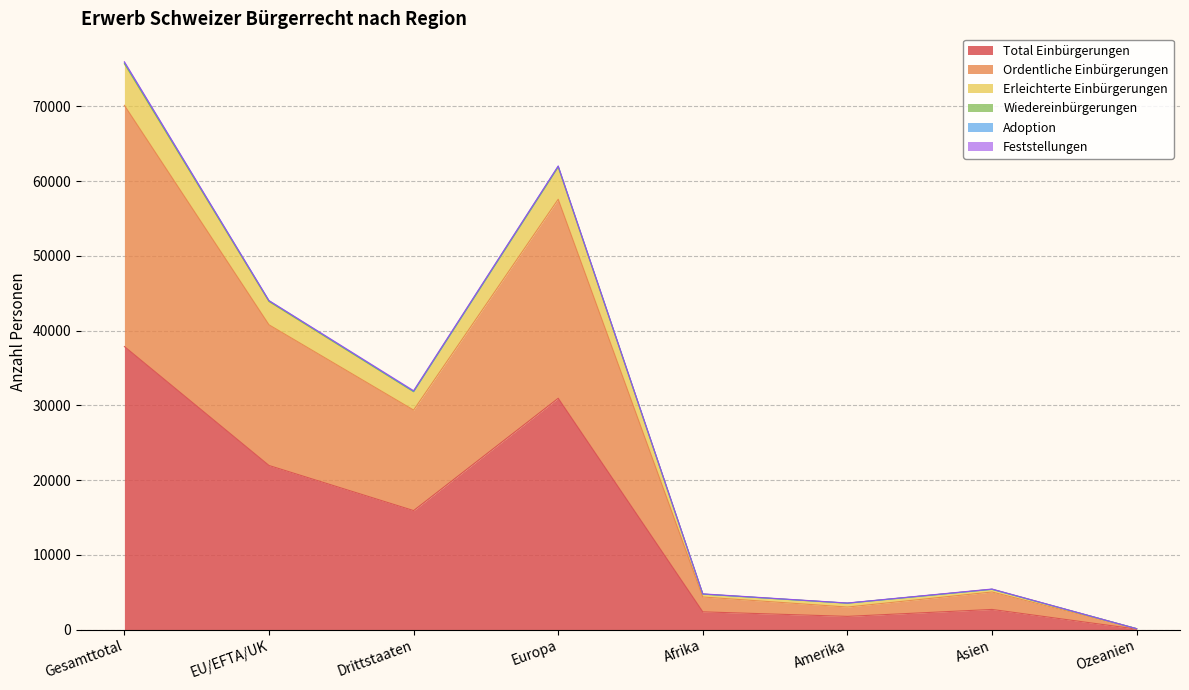

Which category has the lowest value in the Total Einbürgerungen series?

Ozeanien